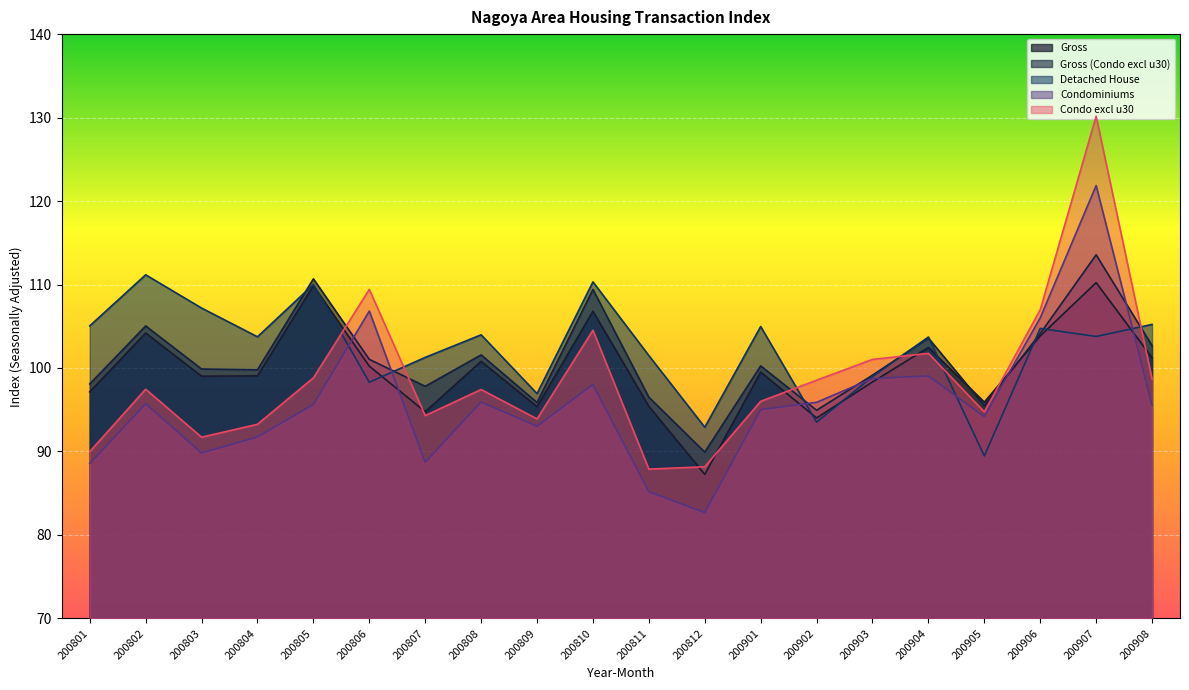

What is the minimum value for Condominiums?

82.7